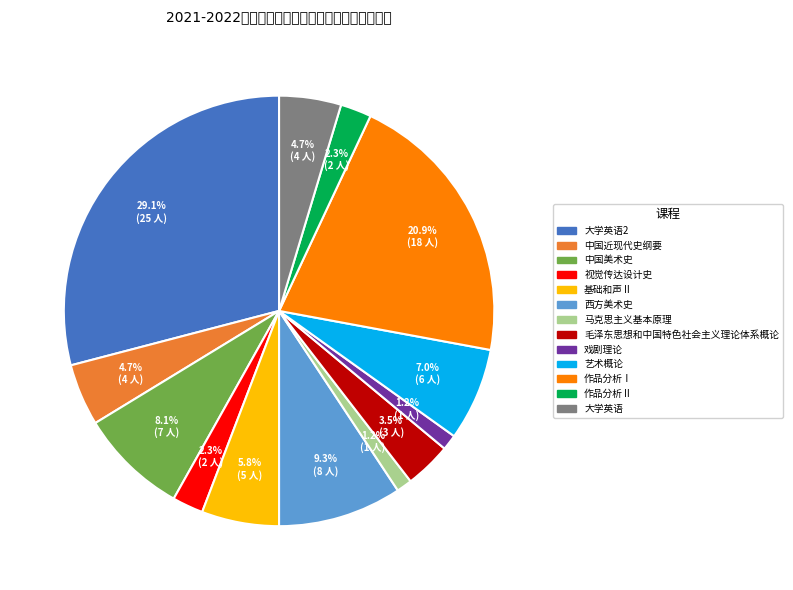

Is there any slice that represents more than half of the pie?

No